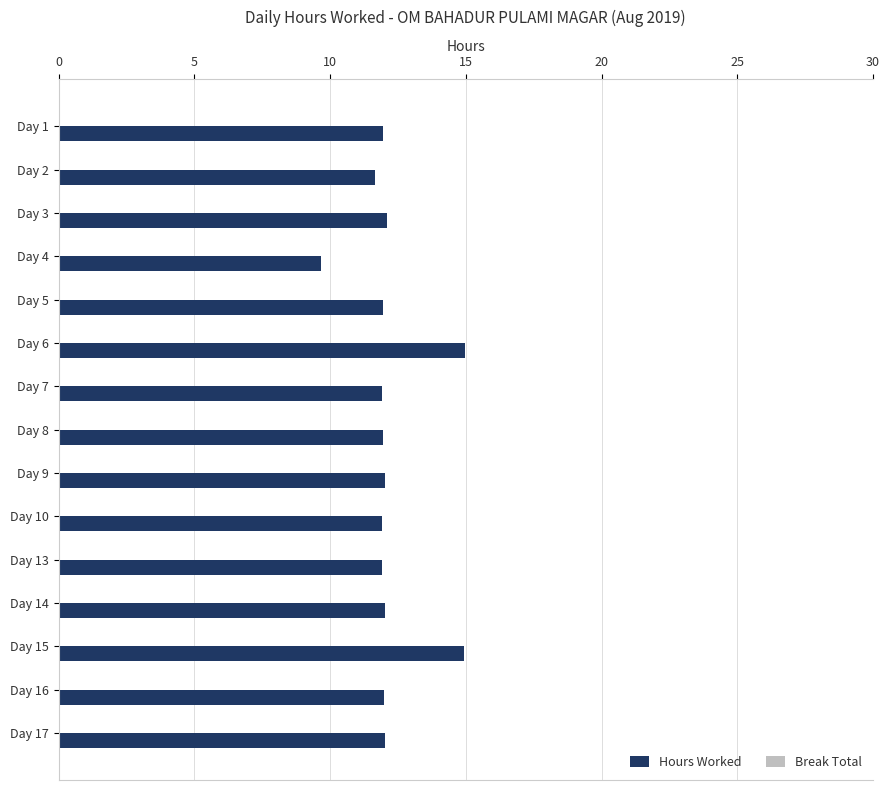

What is the approximate value at Day 6?

15.0